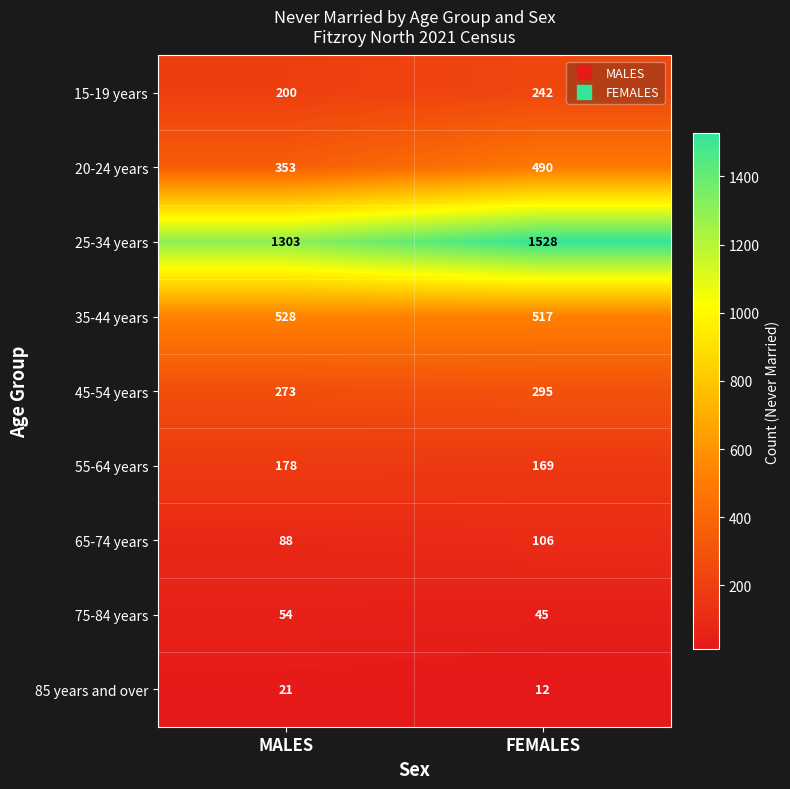

Is it true that 20-24 years equals 490 at FEMALES?

True